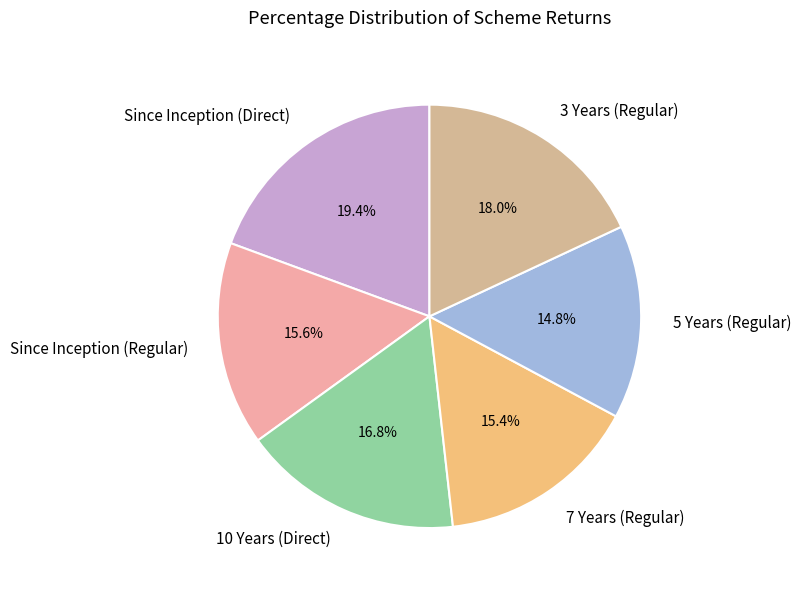

Is it true that 3 Years (Regular) is 18% of the pie?

True